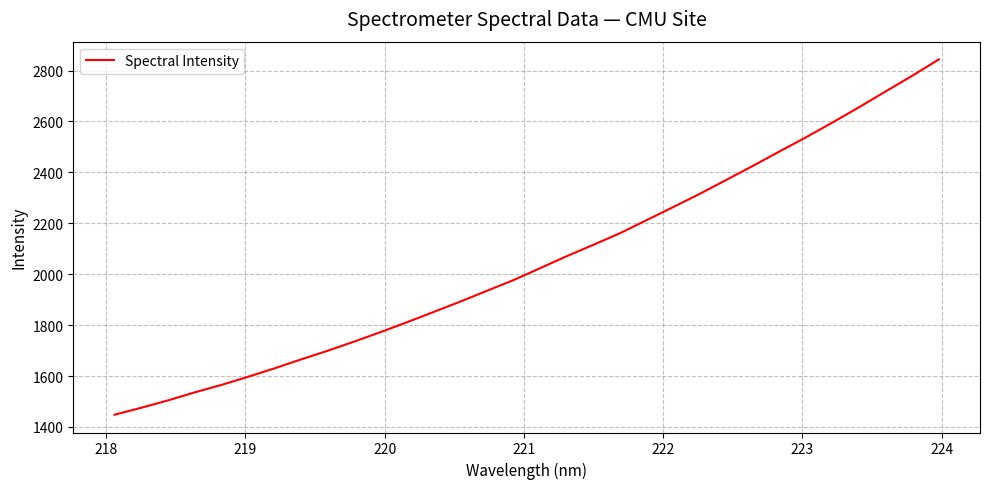

What is the difference between the maximum and minimum values?

1395.9